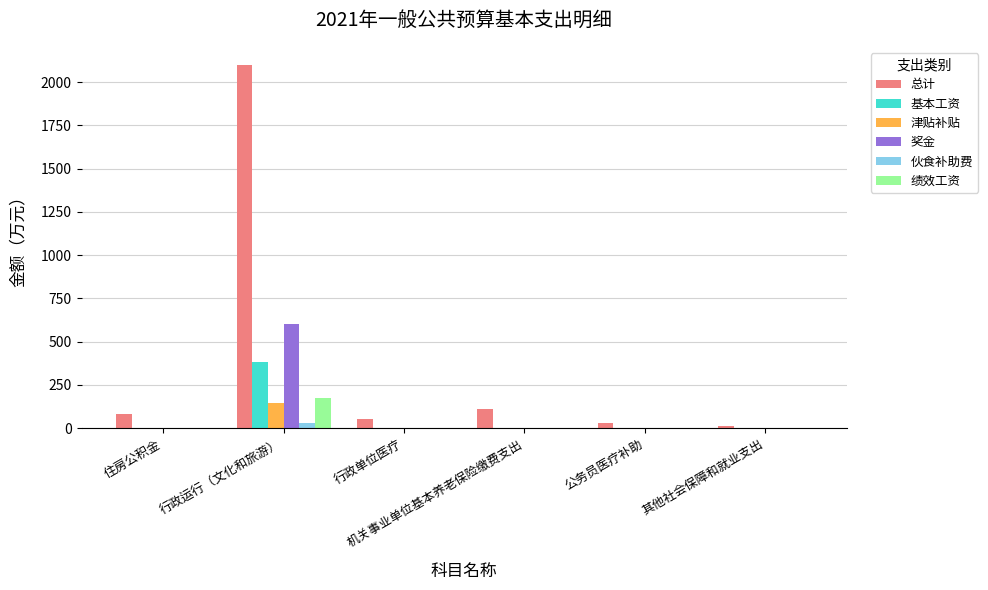

What is the sum of all 奖金 values?

602.4